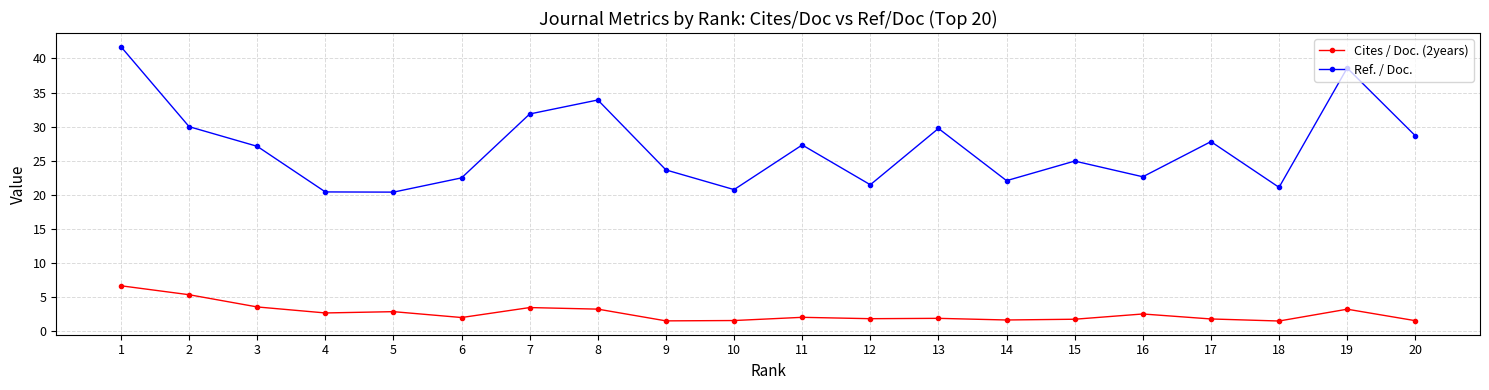

List the series in order of their overall mean, highest first.

Ref. / Doc., Cites / Doc. (2years)